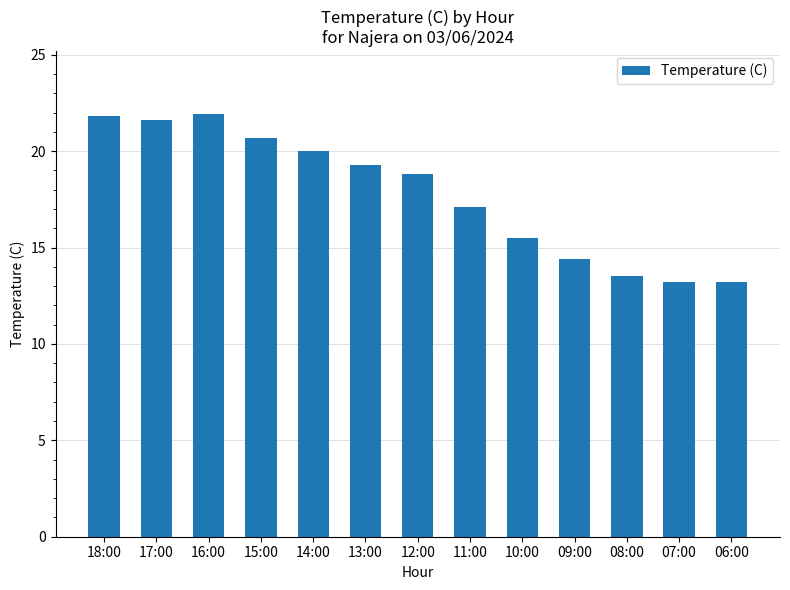

How many data points are less than 18?

6